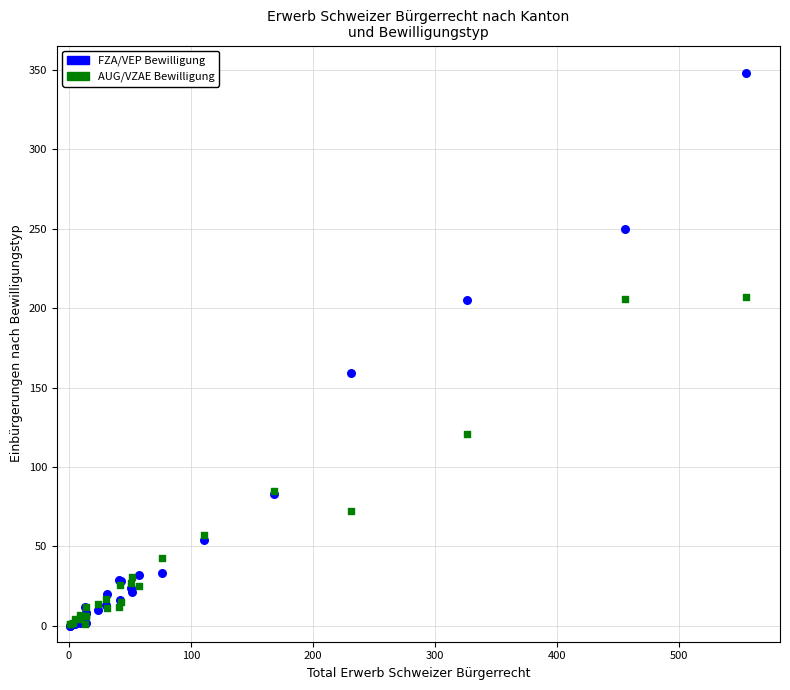

What are all the series names shown in the legend?

FZA/VEP Bewilligung, AUG/VZAE Bewilligung